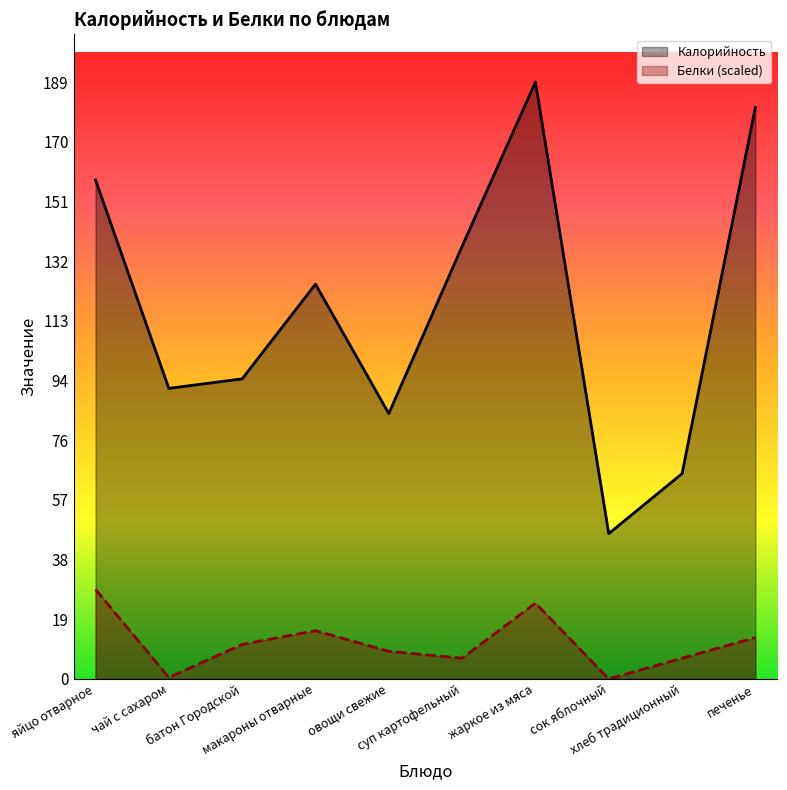

The Белки (scaled) series shows 0.4 at чай с сахаром. True or false?

True